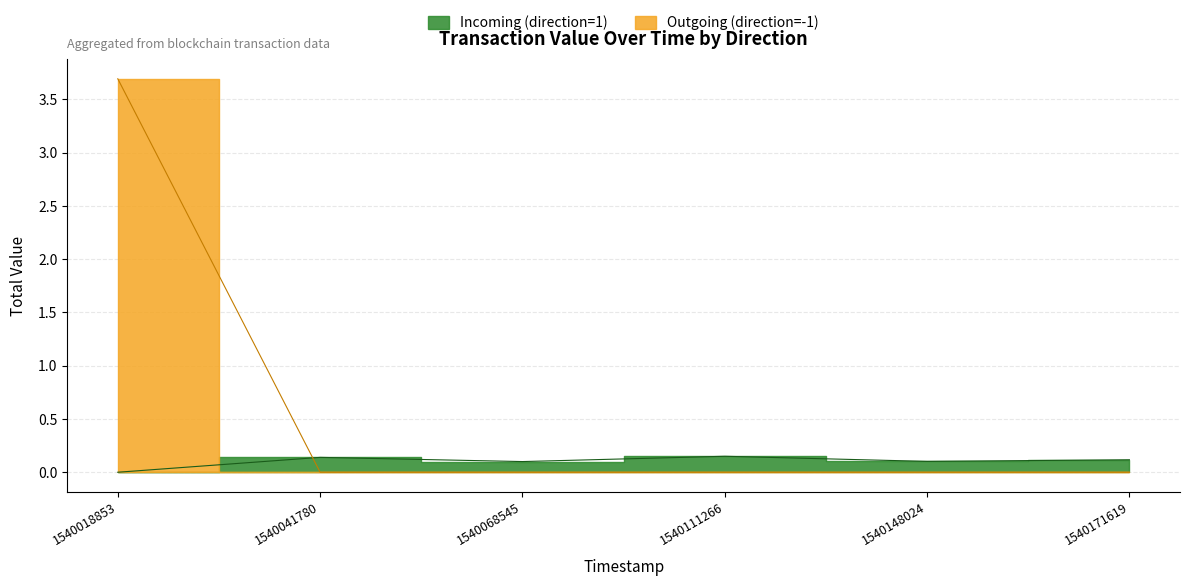

What is the difference between the maximum and minimum values in the Incoming (direction=1) series?

0.1